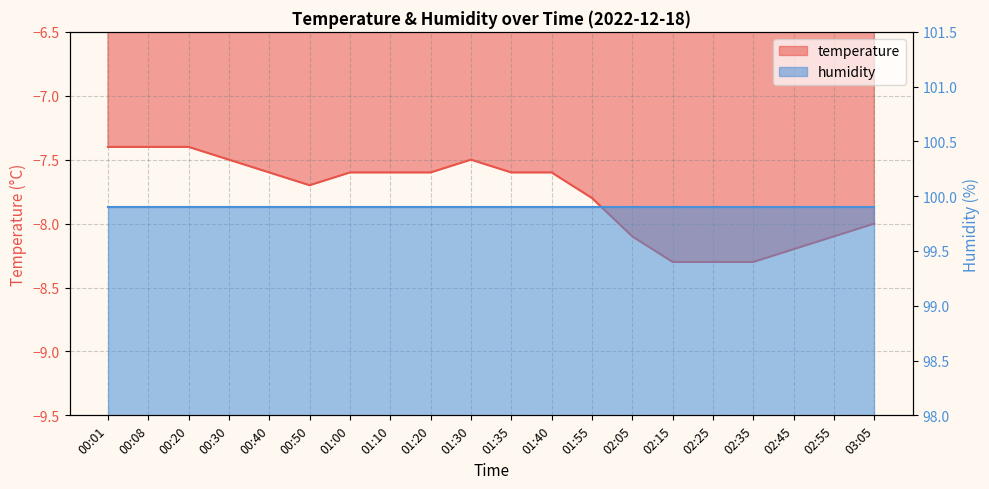

List the labels in order of value, smallest first.

02:15, 02:25, 02:35, 02:45, 02:05, 02:55, 03:05, 01:55, 00:50, 00:40, 01:00, 01:10, 01:20, 01:35, 01:40, 00:30, 01:30, 00:01, 00:08, 00:20